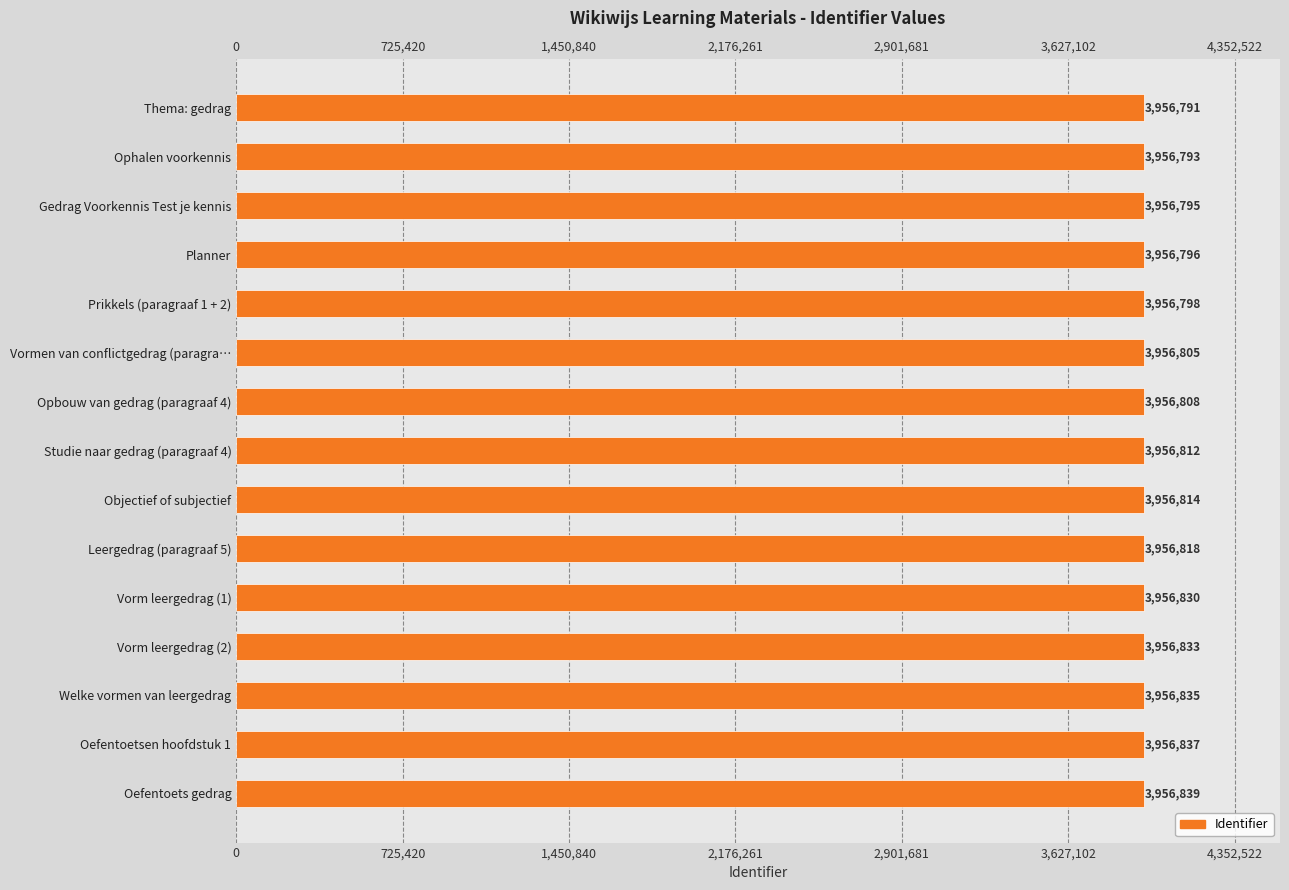

Reading left to right, extract all data points from this chart.

3956791	3956793	3956795	3956796	3956798	3956805	3956808	3956812	3956814	3956818	3956830	3956833	3956835	3956837	3956839